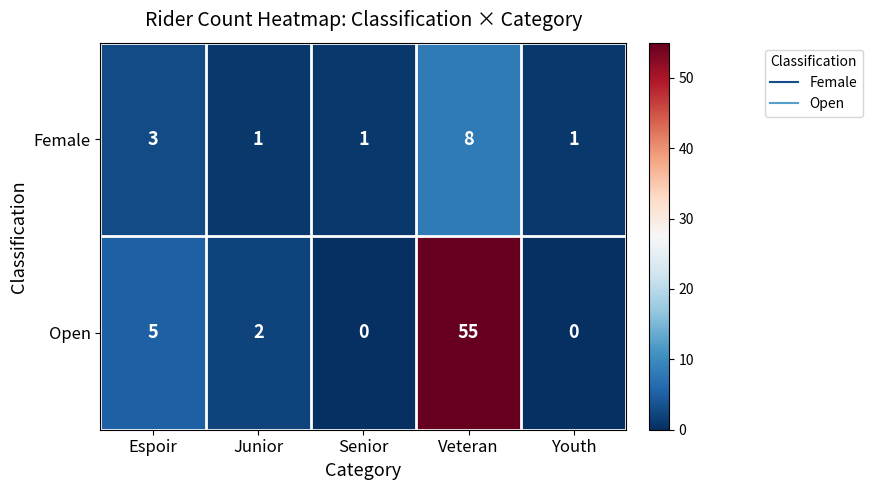

At Senior, list the series in order from largest to smallest.

Female, Open